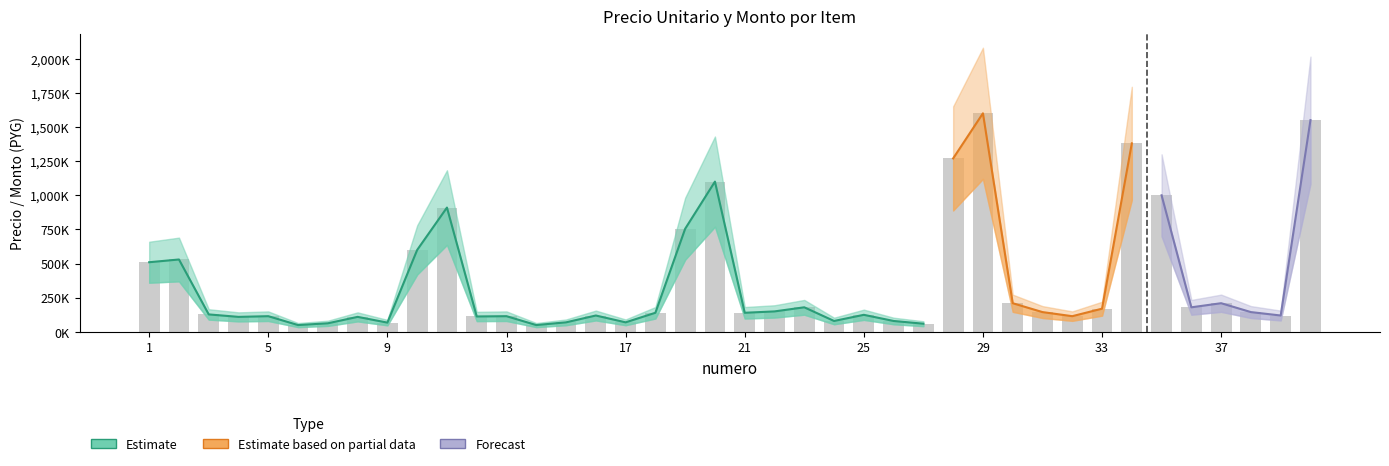

Reading right to left, extract all data points from this chart.

precio_unitario: 1550000	120000	145000	210000	180000	1000000	1380000	170000	115000	145000	210000	1600000	1270000	60000	80000	125000	80000	180000	150000	140000	1100000	755000	140000	70000	120000	70000	50000	115000	113000	910000	600000	68000	110000	63000	50000	115000	110000	128000	530000	510000
monto: 1550000	120000	145000	210000	180000	1000000	1380000	170000	115000	145000	210000	1600000	1270000	60000	80000	125000	80000	180000	150000	140000	1100000	755000	140000	70000	120000	70000	50000	115000	113000	910000	600000	68000	110000	63000	50000	115000	110000	128000	530000	510000
precio_upper: 2015000	156000	189000	273000	234000	1300000	1794000	221000	150000	189000	273000	2080000	1651000	78000	104000	163000	104000	234000	195000	182000	1430000	982000	182000	91000	156000	91000	65000	150000	147000	1183000	780000	88000	143000	82000	65000	150000	143000	166000	690000	660000
precio_lower: 1085000	84000	102000	147000	126000	700000	966000	119000	81000	102000	147000	1120000	889000	42000	56000	88000	56000	126000	105000	98000	770000	529000	98000	49000	84000	49000	35000	80000	79000	637000	420000	48000	77000	44000	35000	80000	77000	90000	370000	360000